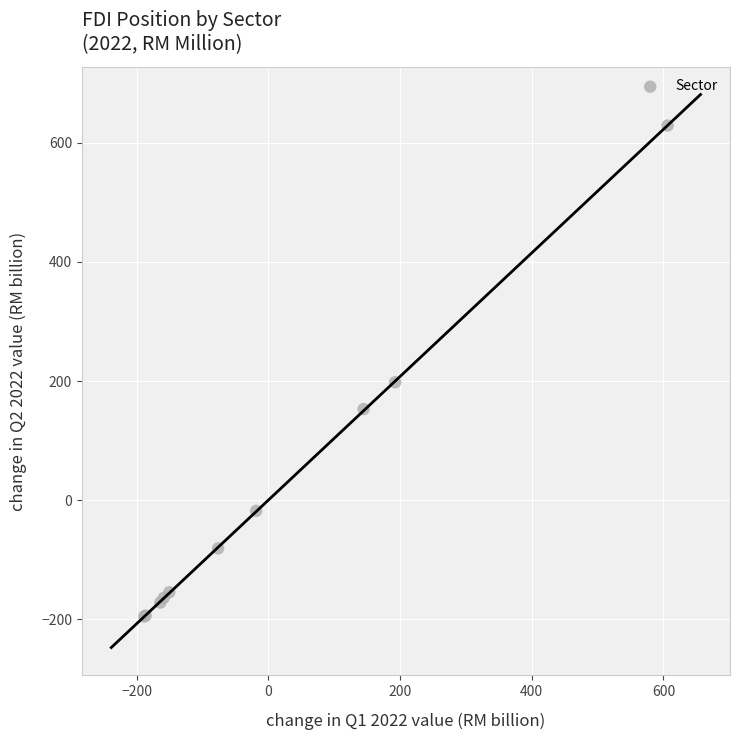

What Y value in the scatter plot is closest to 216?

197.9